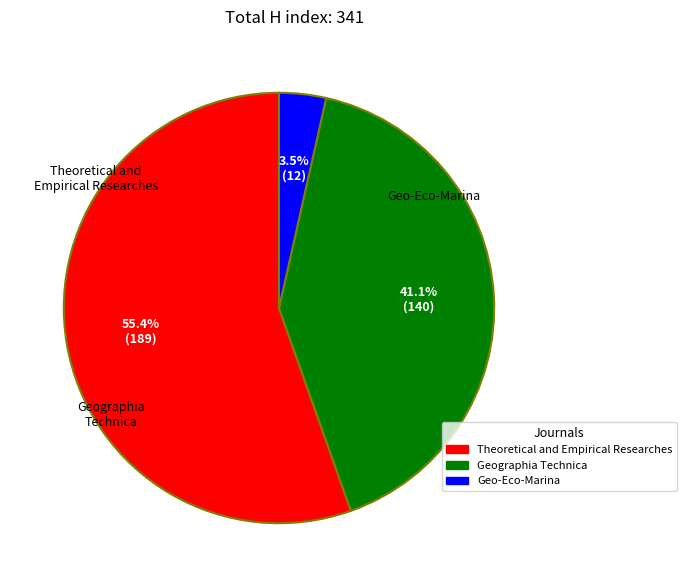

What is the change in value from Theoretical and Empirical Researches to Geo-Eco-Marina?

-177